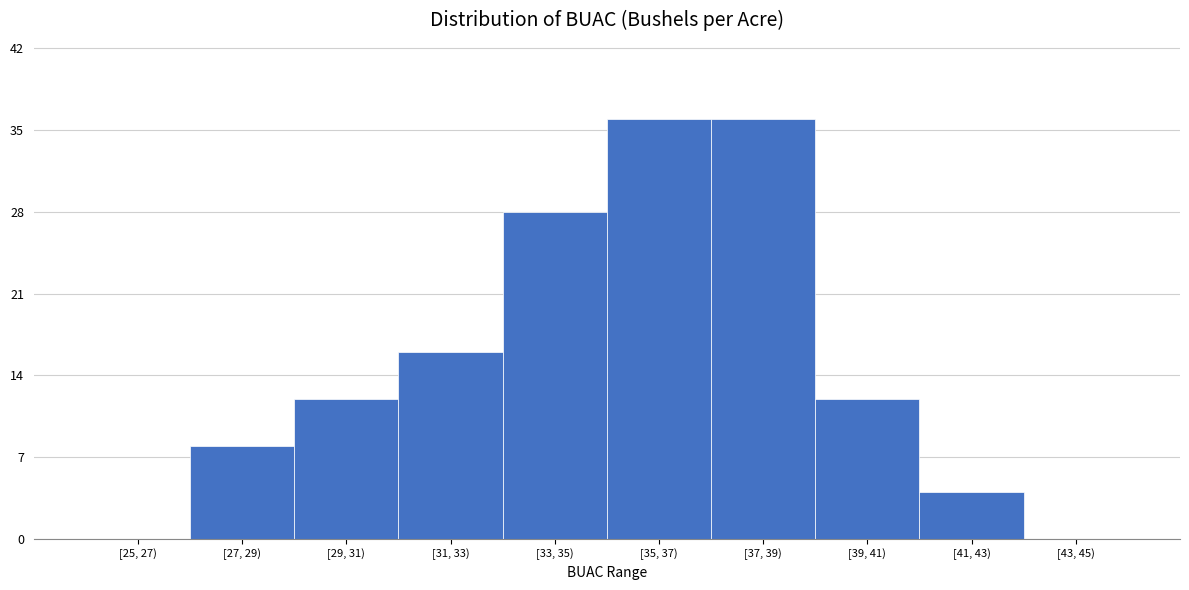

Reading left to right, extract all data points from this chart.

[25, 27)=0	[27, 29)=8	[29, 31)=12	[31, 33)=16	[33, 35)=28	[35, 37)=36	[37, 39)=36	[39, 41)=12	[41, 43)=4	[43, 45)=0